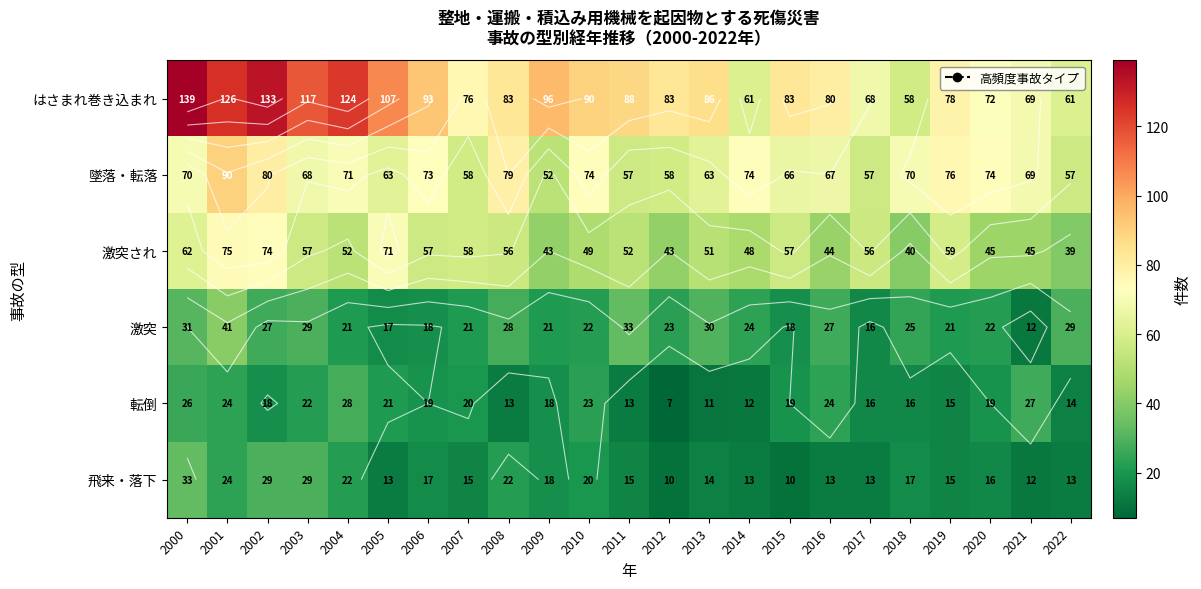

Count the number of categories in the chart.

23